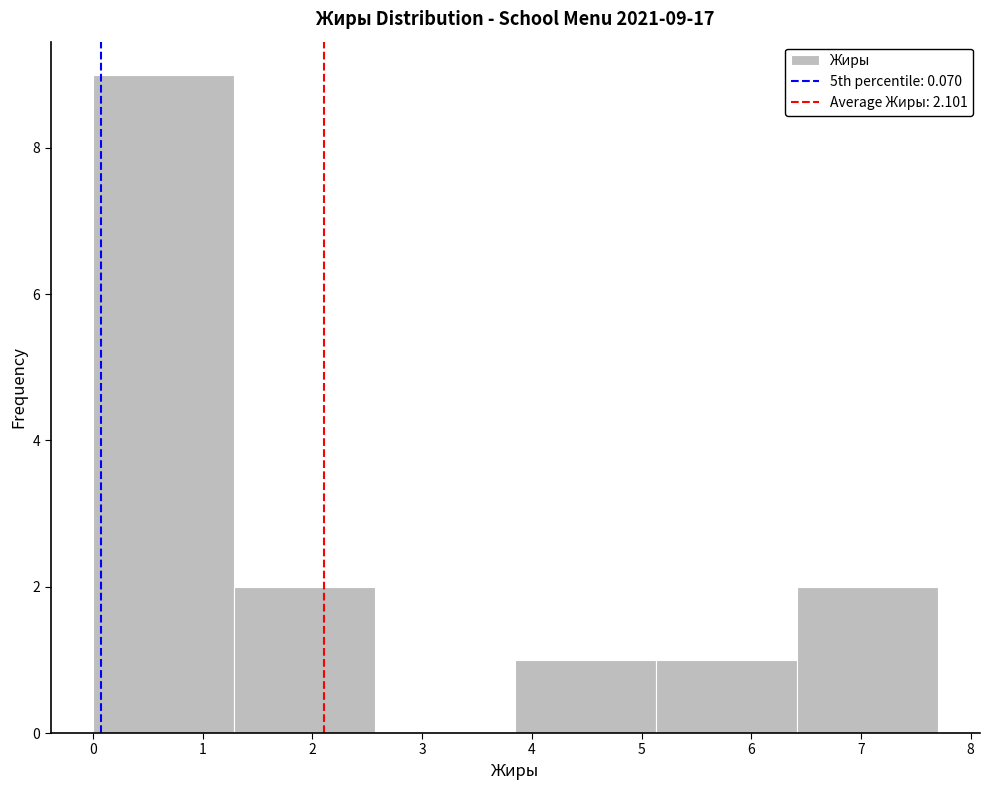

Which range on the x-axis has the tallest bar?

0.0 to 1.3